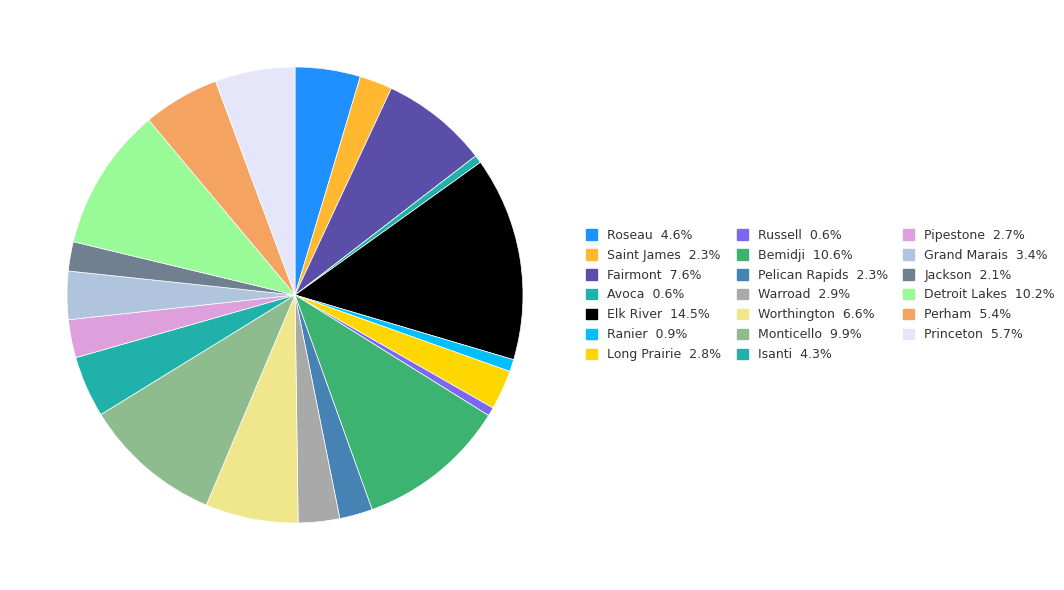

Which has a higher value, Perham or Pelican Rapids?

Perham